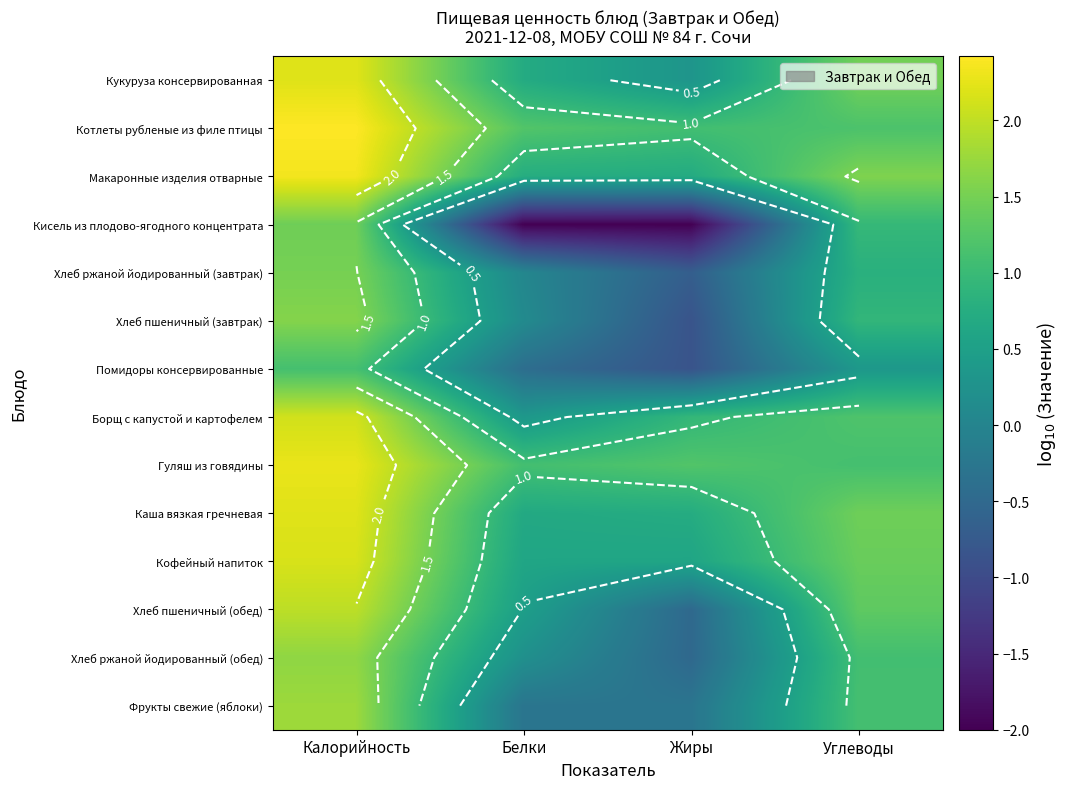

True or false: Каша вязкая гречневая has a value of 1.5 at Углеводы.

True